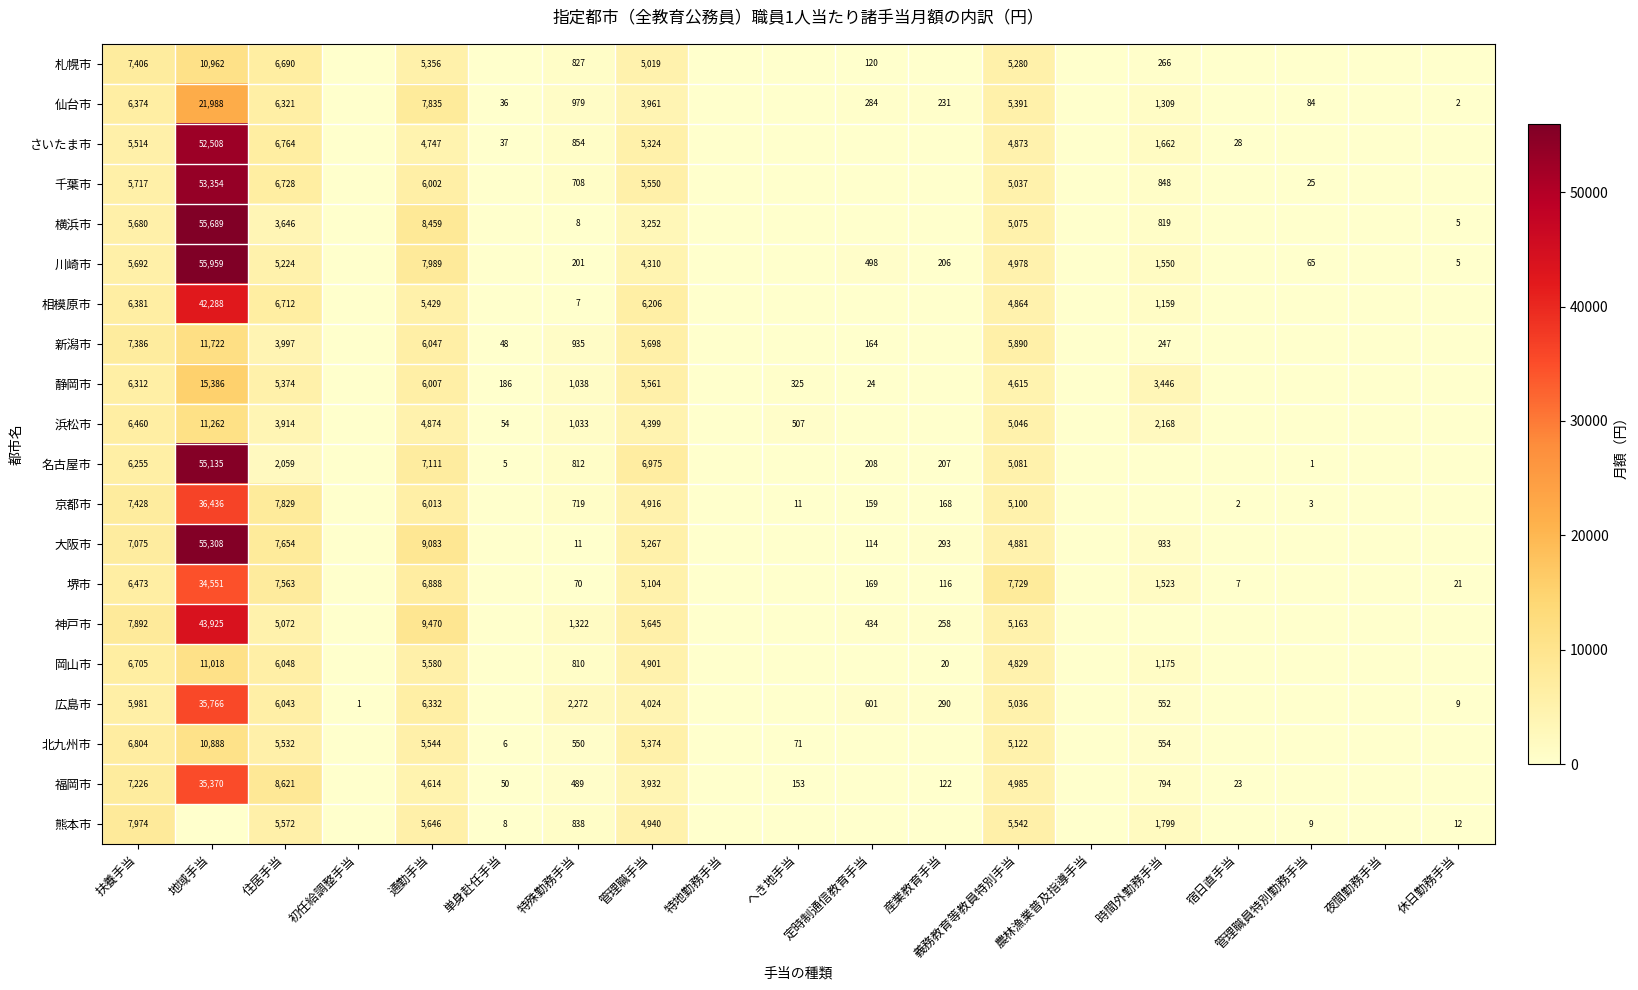

At how many categories does at least one series exceed 54531?

1